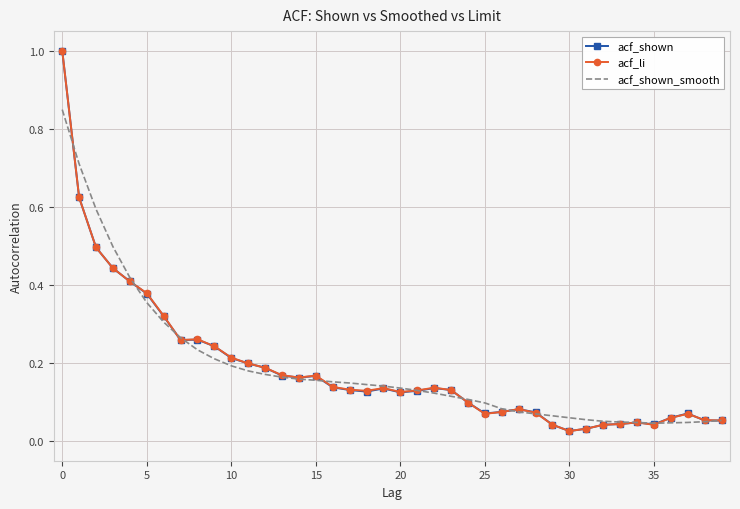

What is the maximum value for acf_shown?

1.0